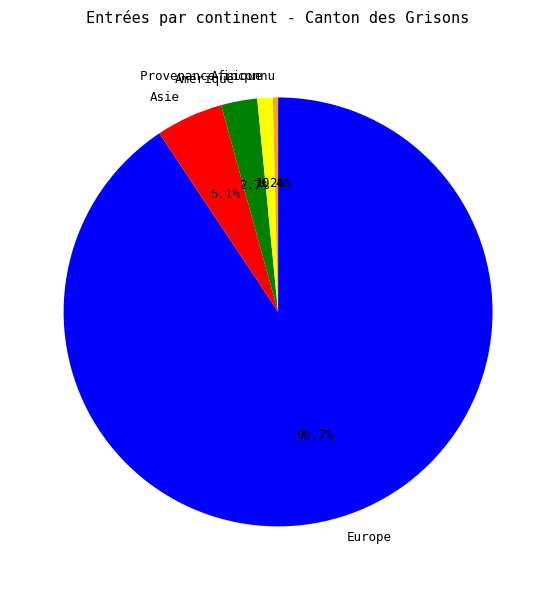

How many slices are in this pie chart?

5